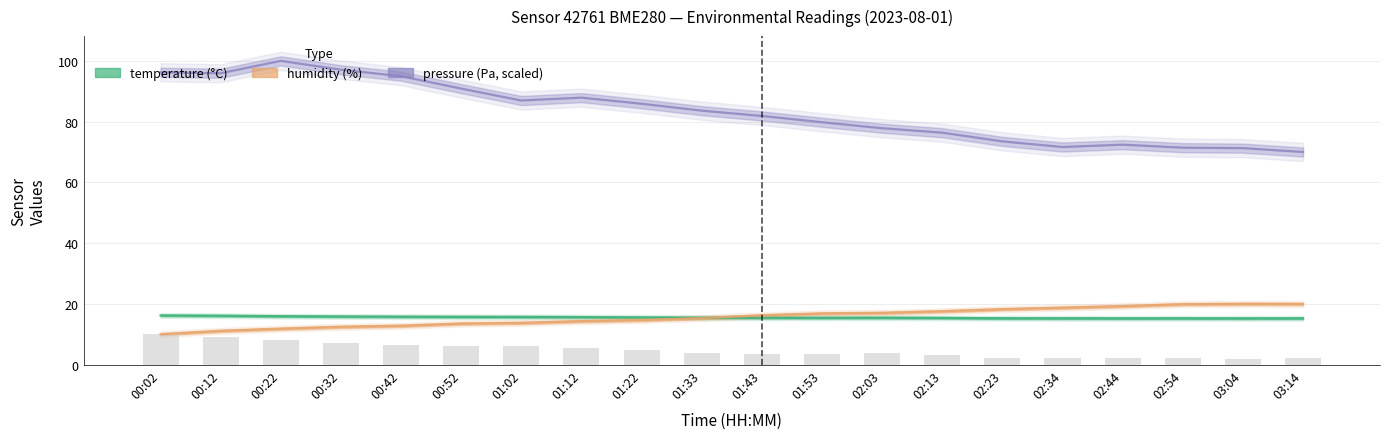

At how many categories does at least one series exceed 11?

20